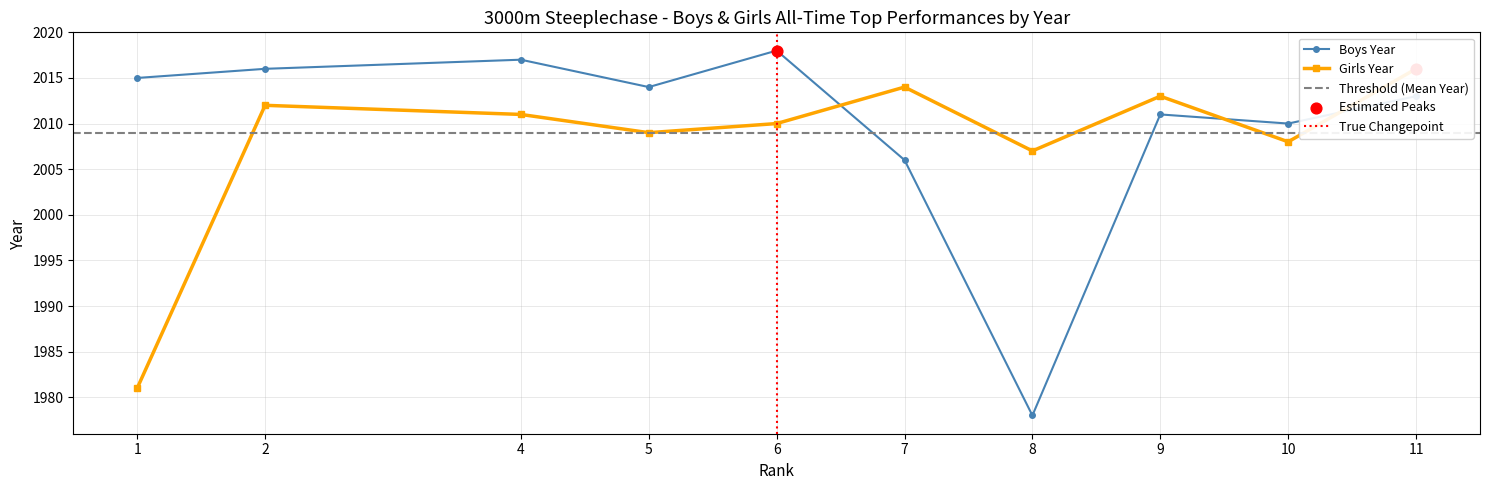

At how many categories does at least one series exceed 2003?

10